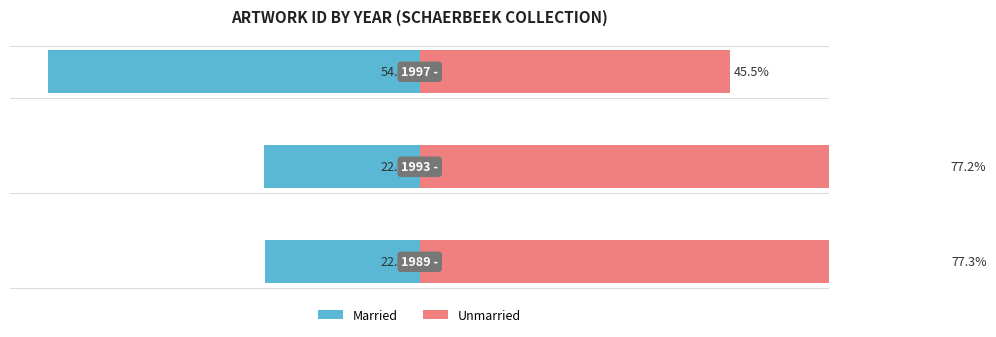

Rank the series at 2 from lowest to highest value.

Married, Unmarried